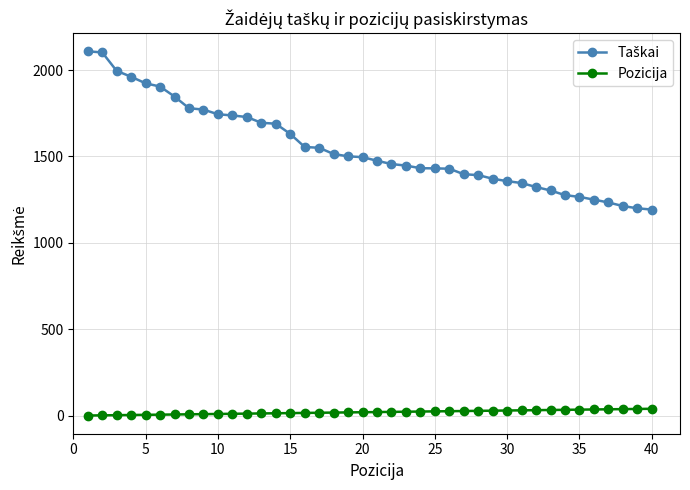

What is the sum of all Pozicija values?

820.0